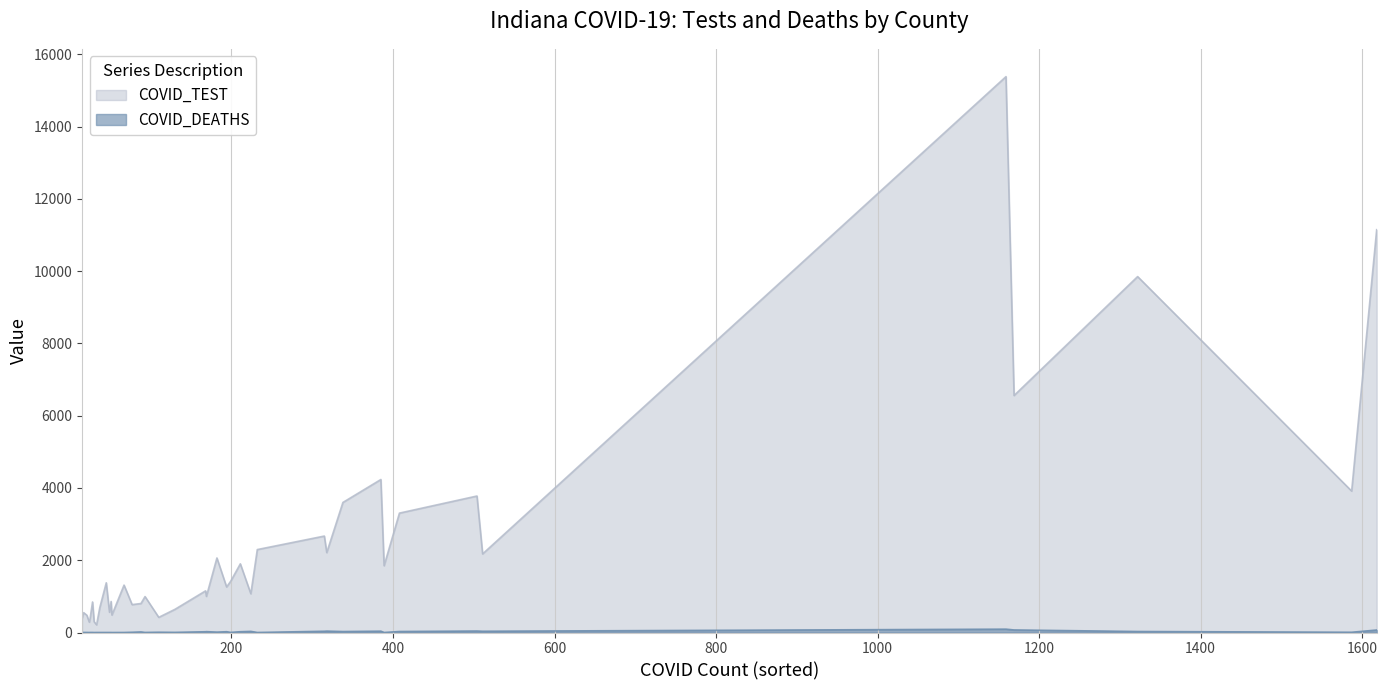

Count the number of categories in the chart.

40